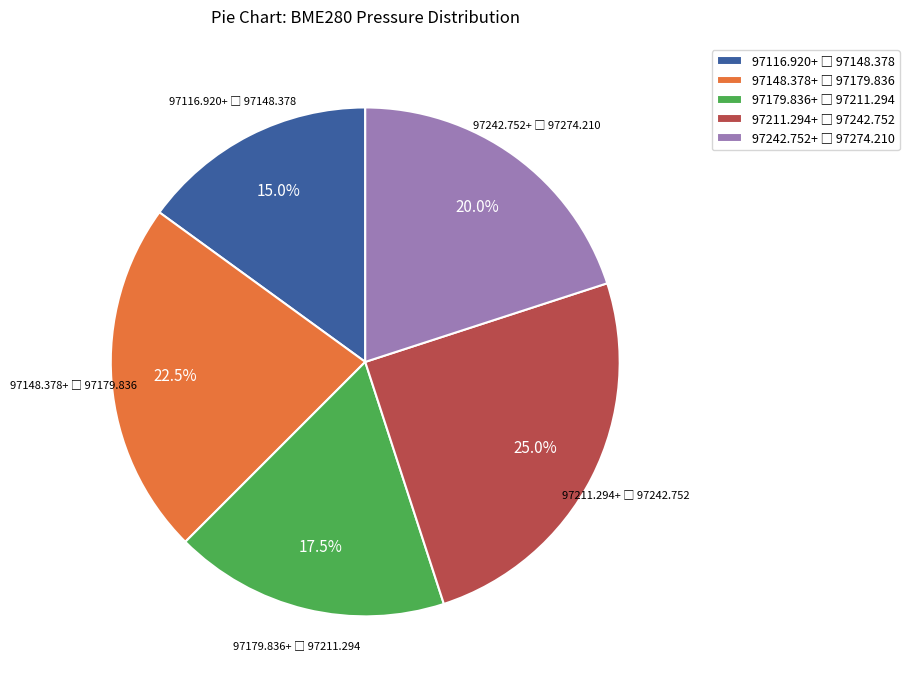

Is there a majority slice in this chart?

No